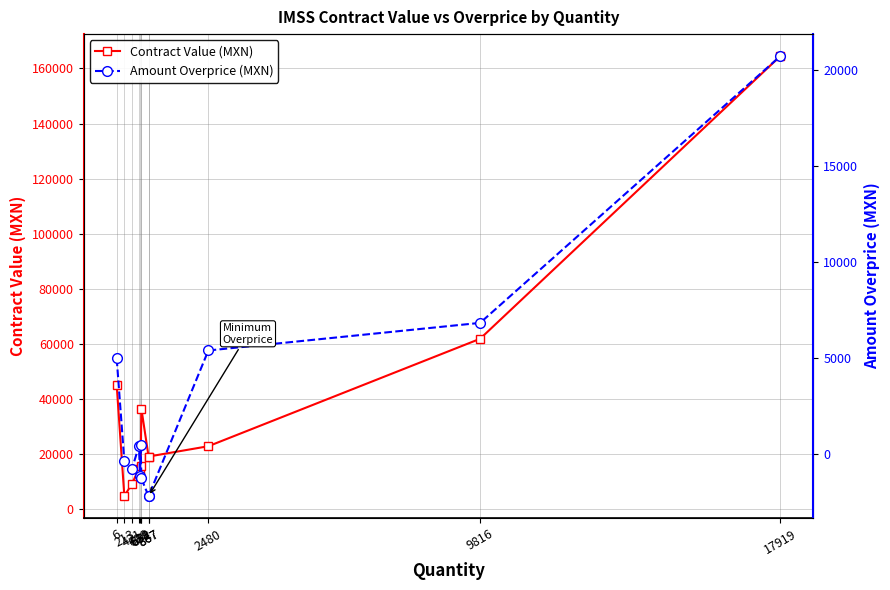

What is the value of the Contract Value (MXN) point at the 6th from the left?

15696.0